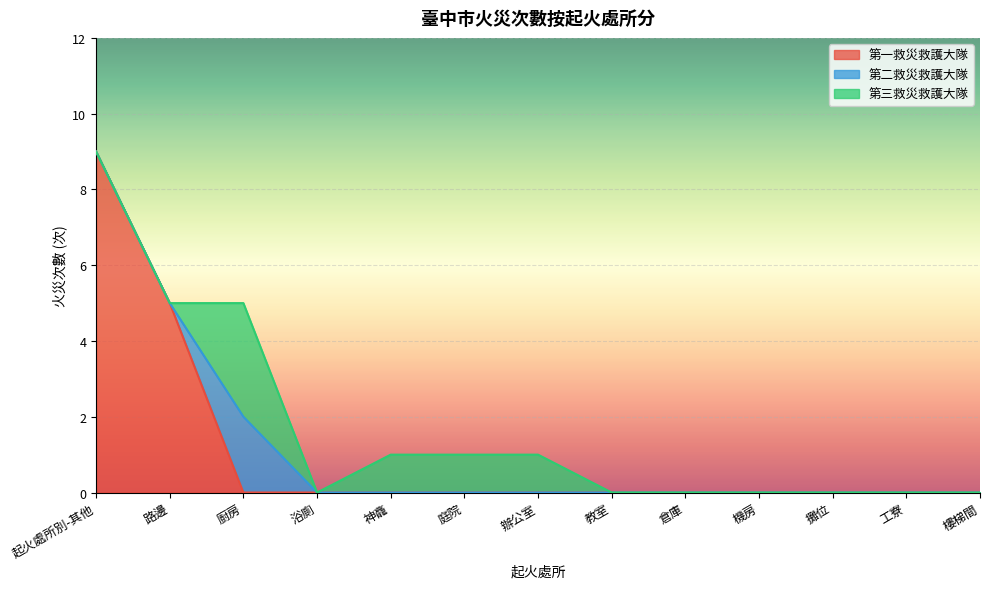

What are all the series names shown in the legend?

第一救災救護大隊, 第二救災救護大隊, 第三救災救護大隊